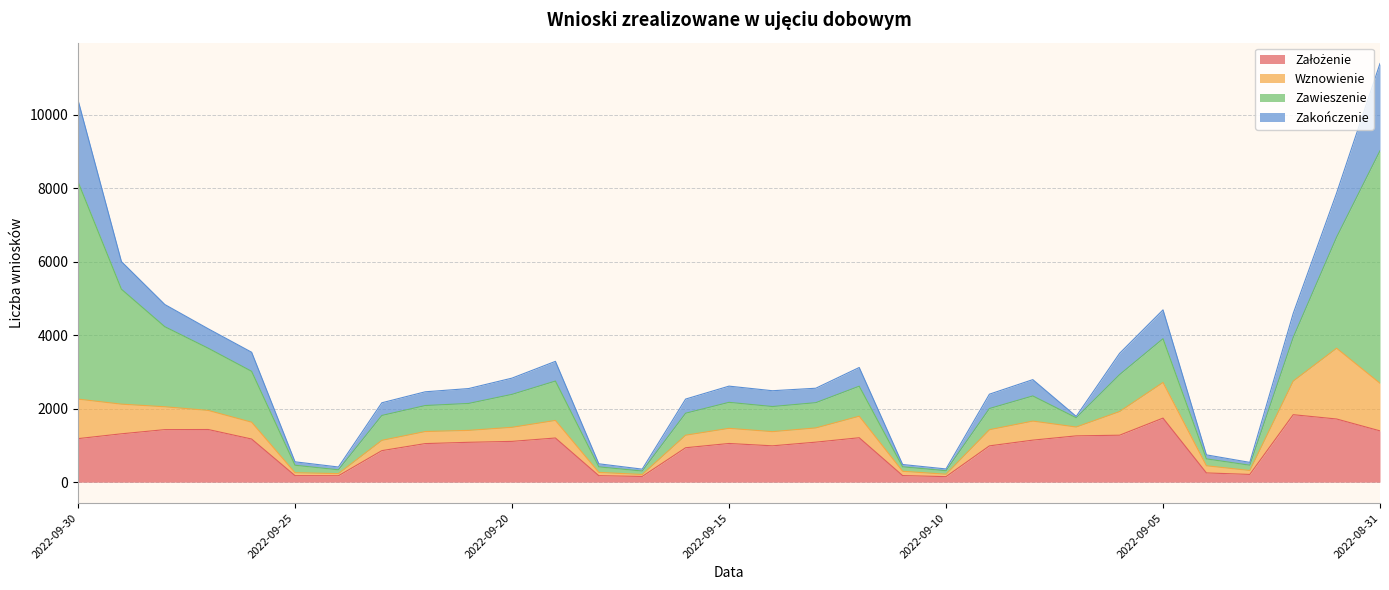

What is the lowest value of the Zawieszenie series?

94